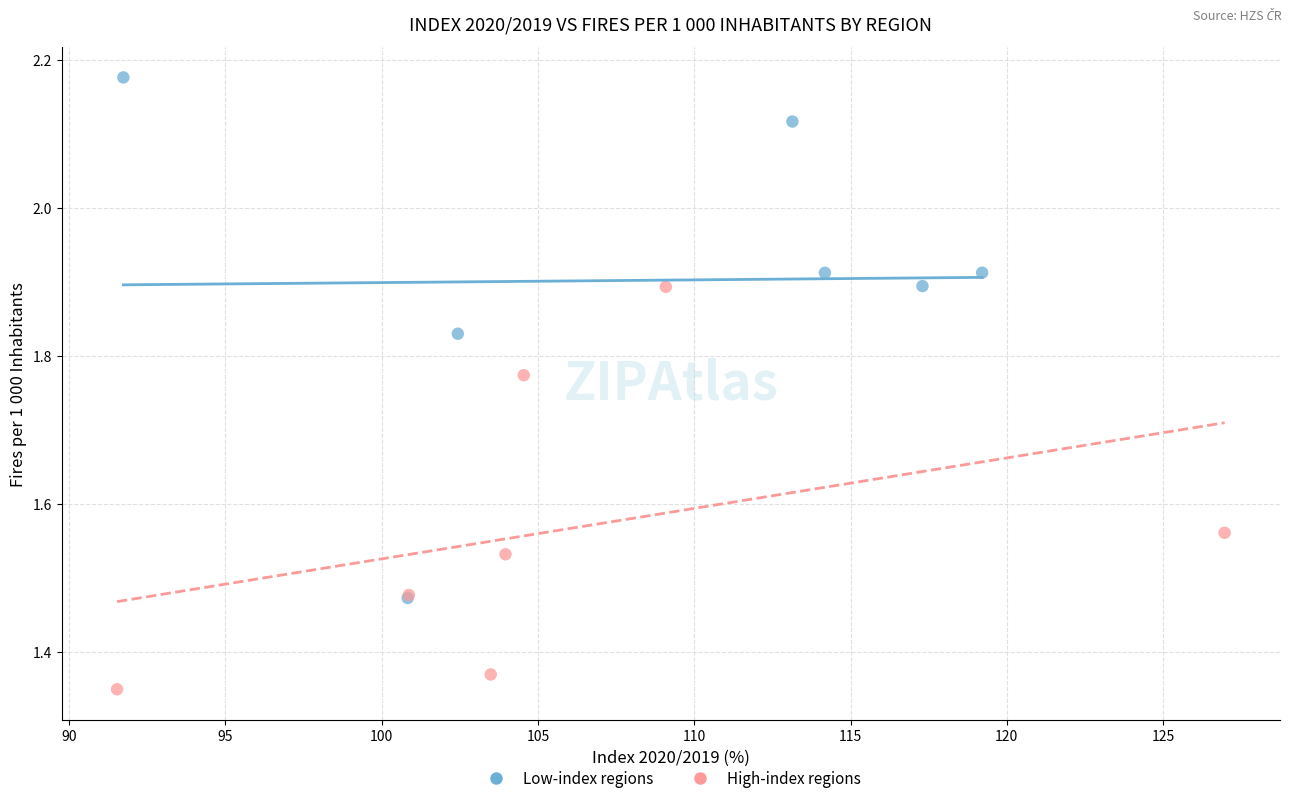

Which series reaches the minimum Y coordinate?

High-index regions